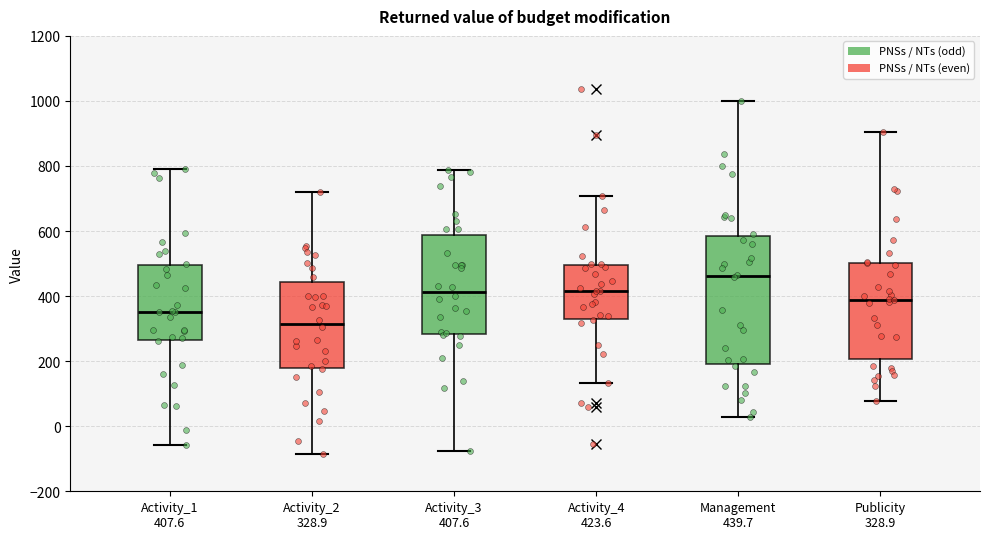

Where does the upper whisker of the box for Activity_4 423.6 end on the y-axis? The values are not printed on the chart, so give them approximately, as read against the axis.

700